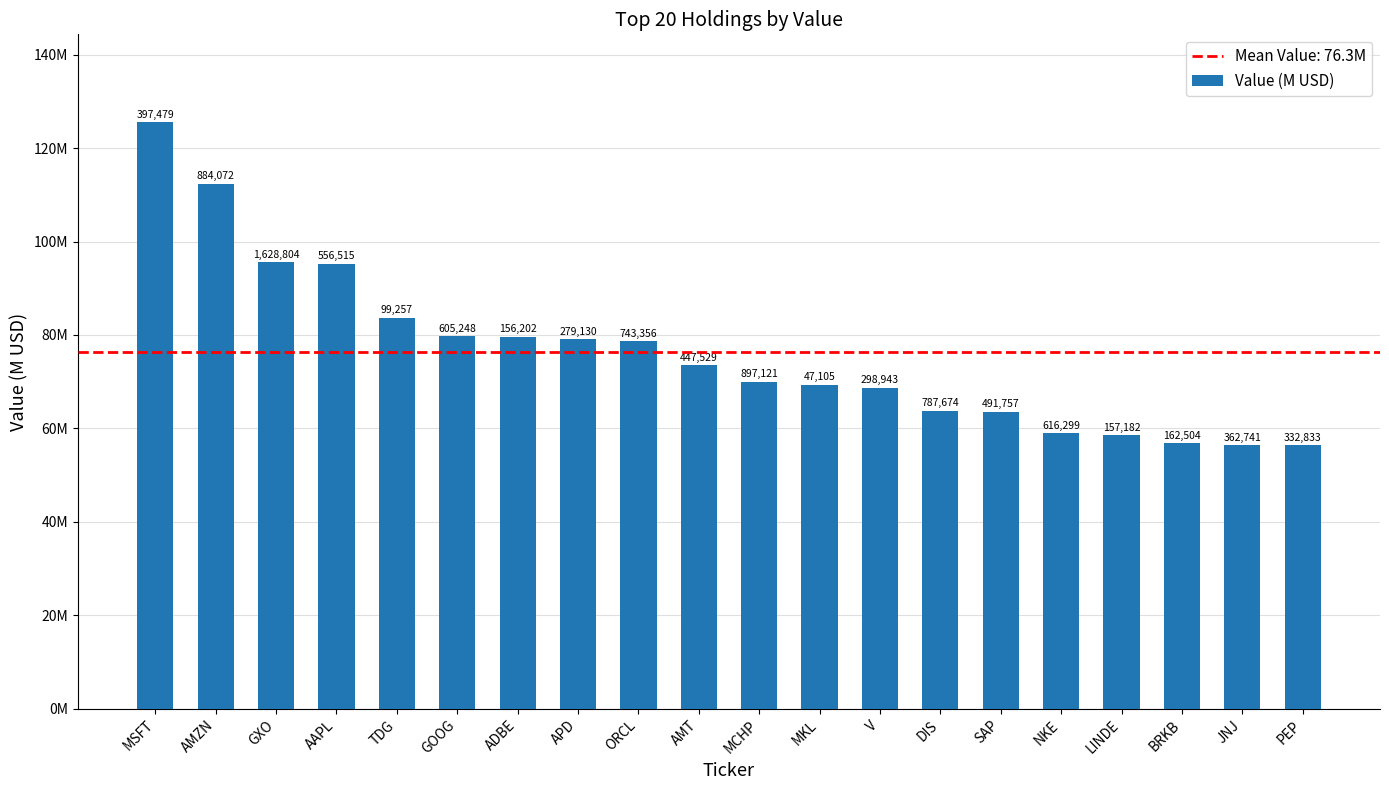

Are the bars horizontal?

No